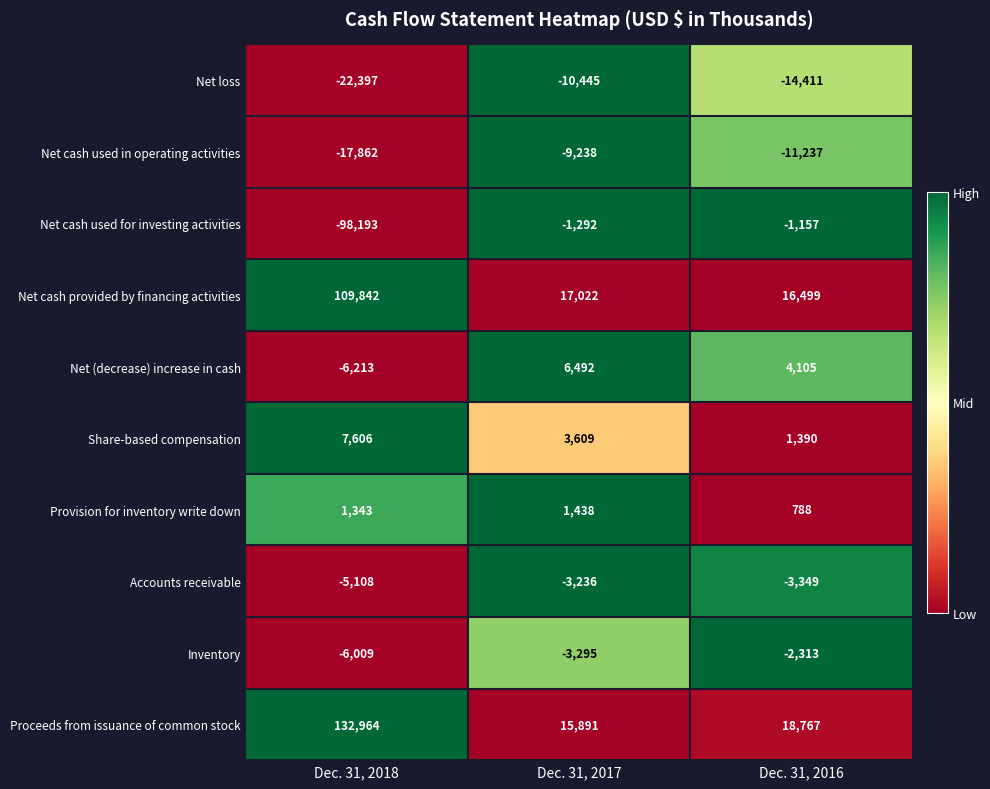

True or false: Share-based compensation has a value of 7606 at Dec. 31, 2018.

True